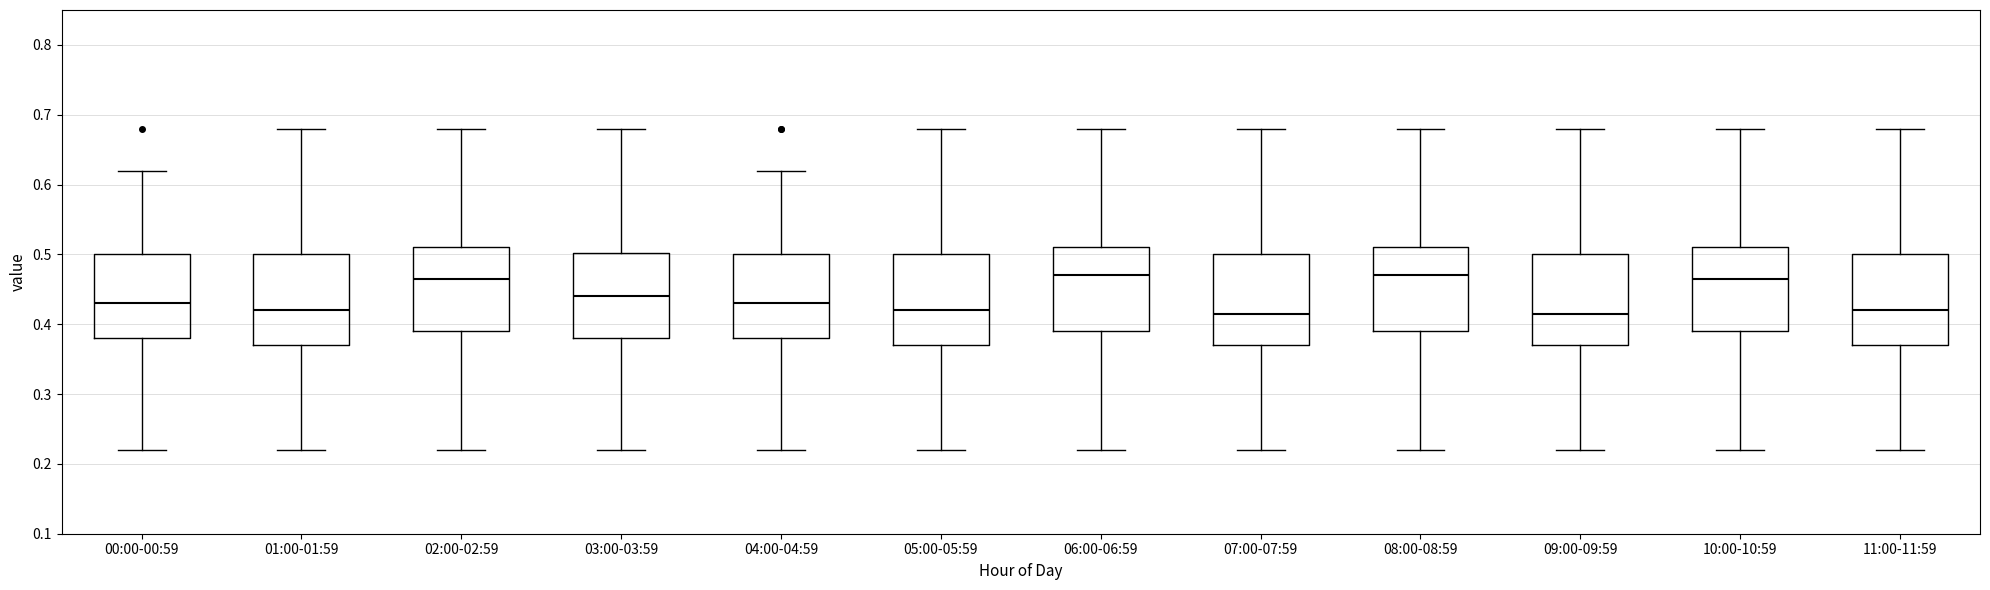

Where does the lower whisker of the box for 08:00-08:59 end on the y-axis? The values are not printed on the chart, so give them approximately, as read against the axis.

0.22